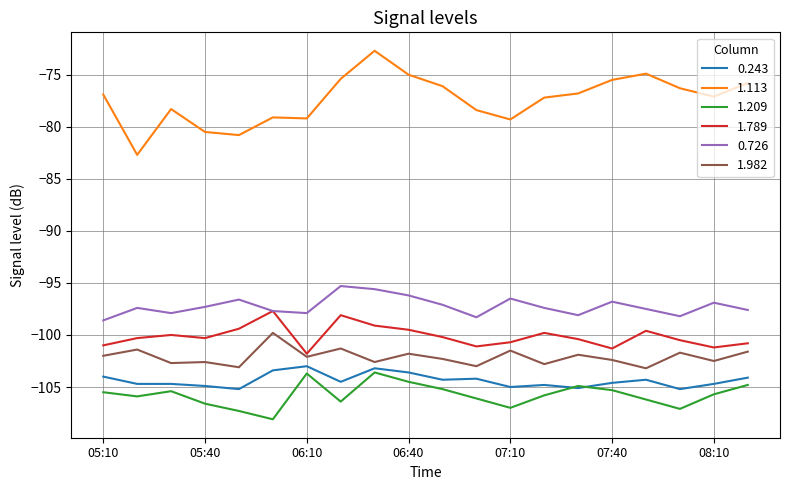

What is the greatest value displayed?

-72.7